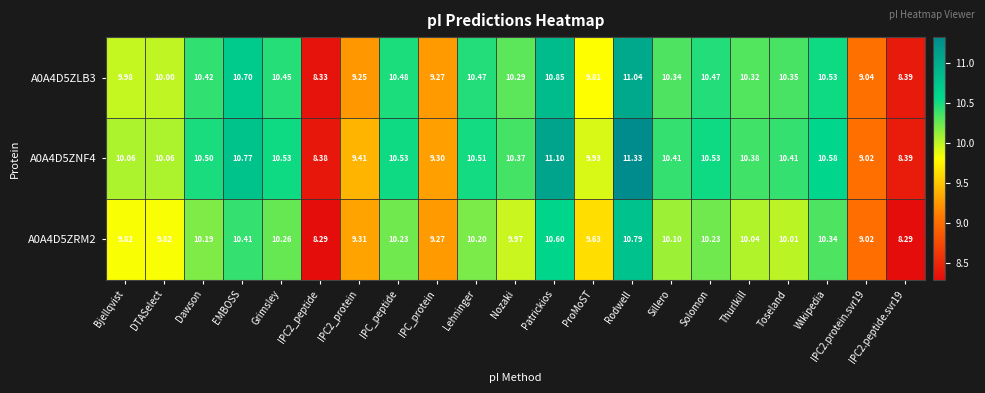

Where does the A0A4D5ZNF4 series first go above 10?

Bjellqvist